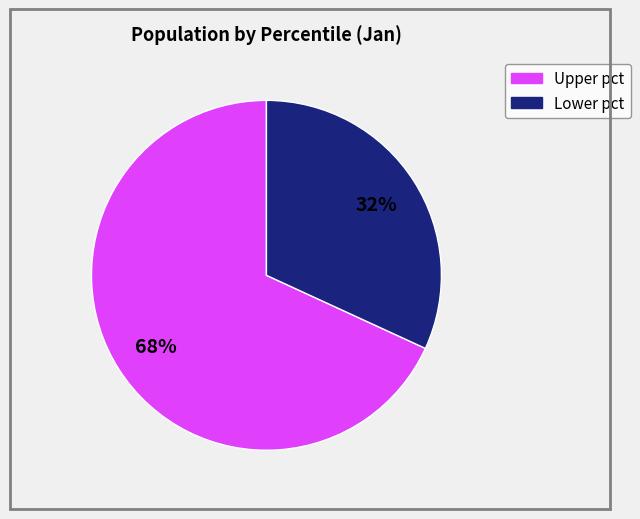

Does any single category account for the majority?

Yes